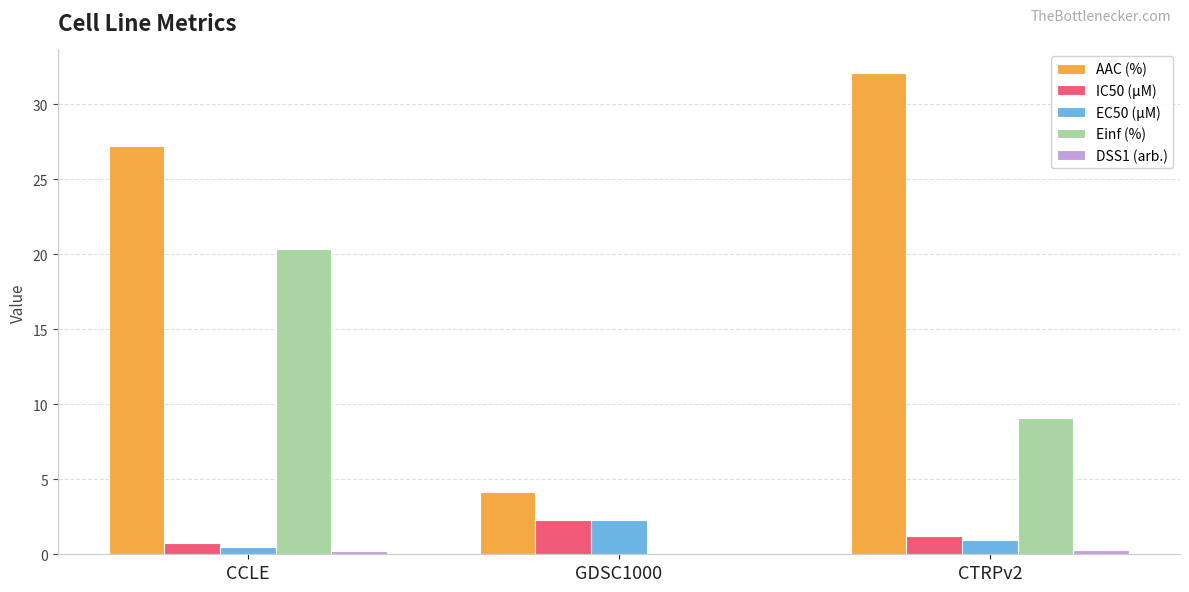

What is the total value across all series at GDSC1000?

8.8